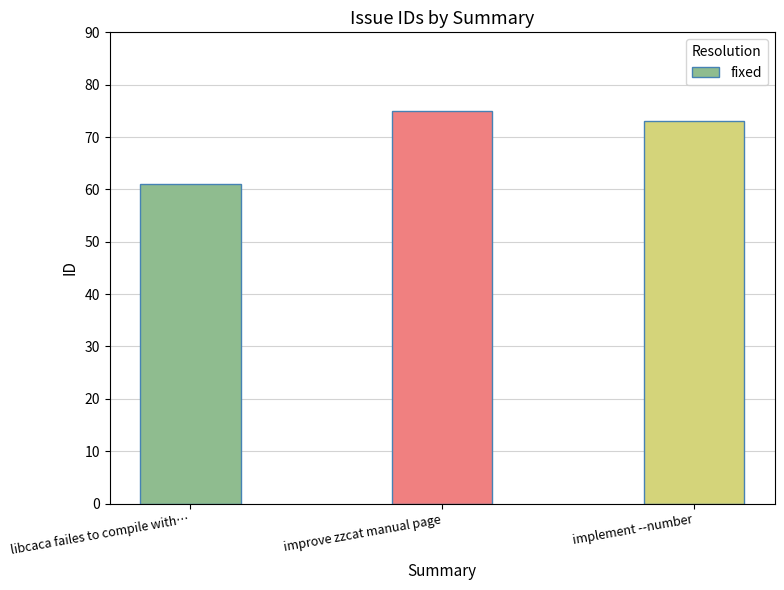

What is the value of the 1st bar from the left?

61